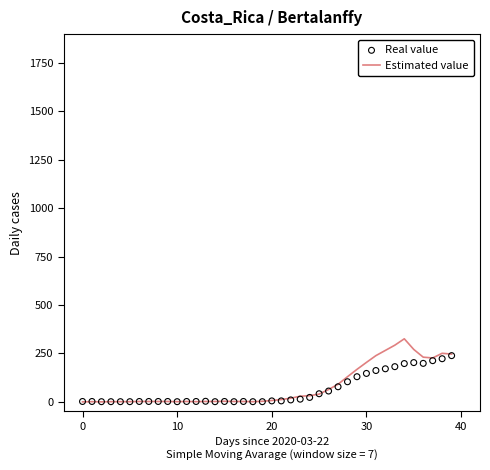

At how many categories does at least one series exceed 274?

2